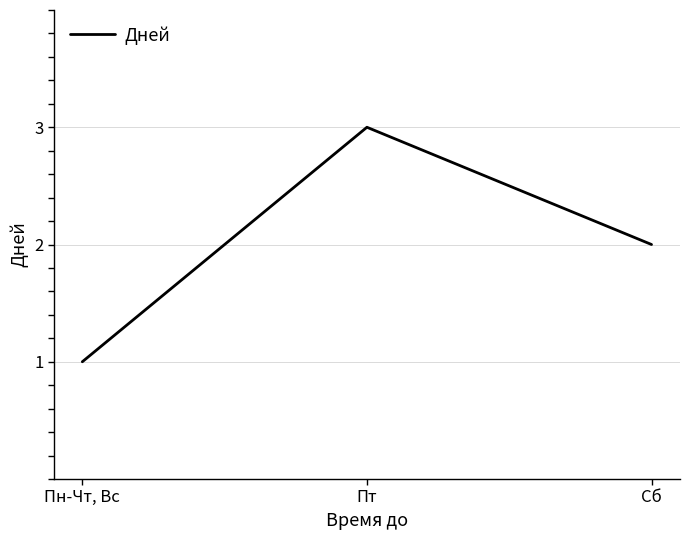

Between Пт and Сб, which is larger?

Пт